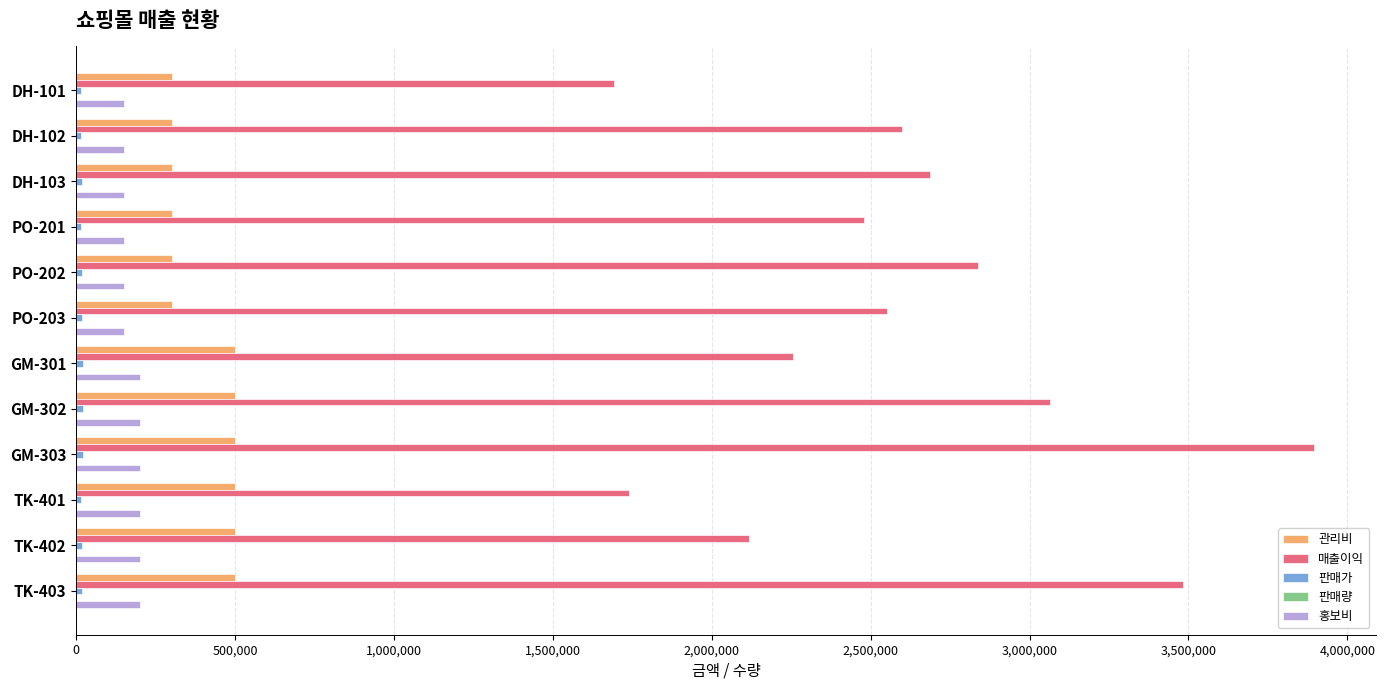

At which label is 매출이익 closest to 2792700?

PO-202